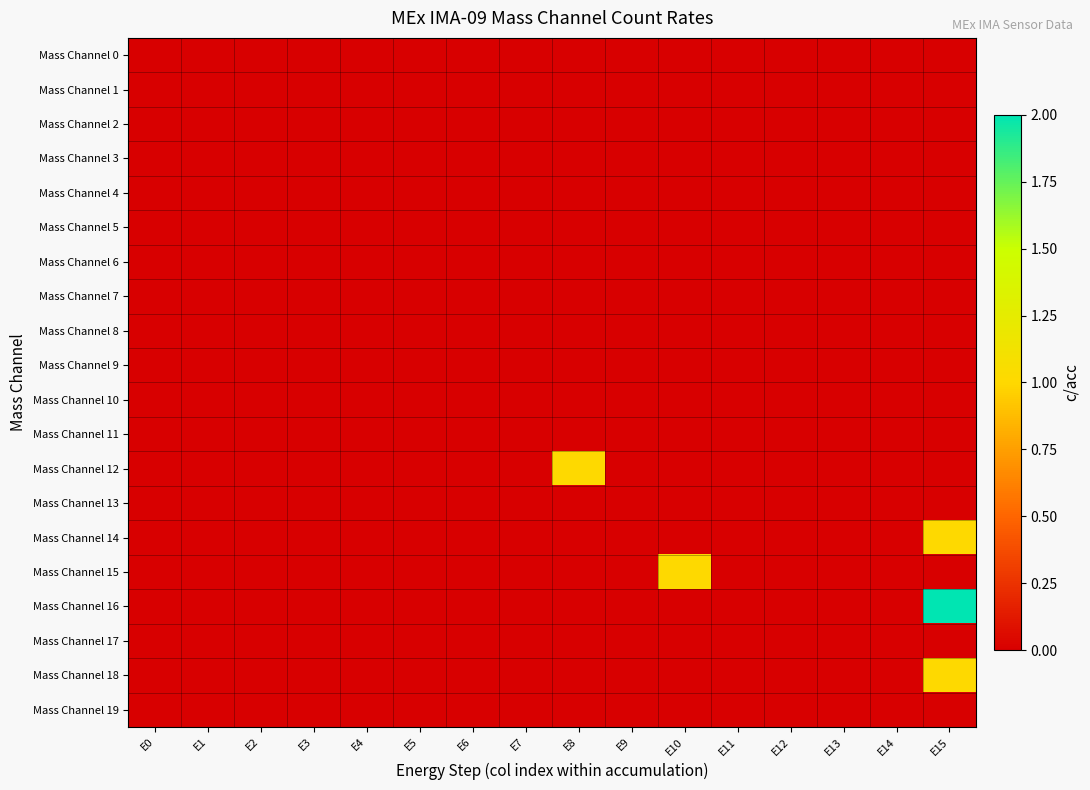

Rank the series by their maximum value, from lowest to highest.

Mass Channel 0, Mass Channel 1, Mass Channel 2, Mass Channel 3, Mass Channel 4, Mass Channel 5, Mass Channel 6, Mass Channel 7, Mass Channel 8, Mass Channel 9, Mass Channel 10, Mass Channel 11, Mass Channel 13, Mass Channel 17, Mass Channel 19, Mass Channel 12, Mass Channel 14, Mass Channel 15, Mass Channel 18, Mass Channel 16